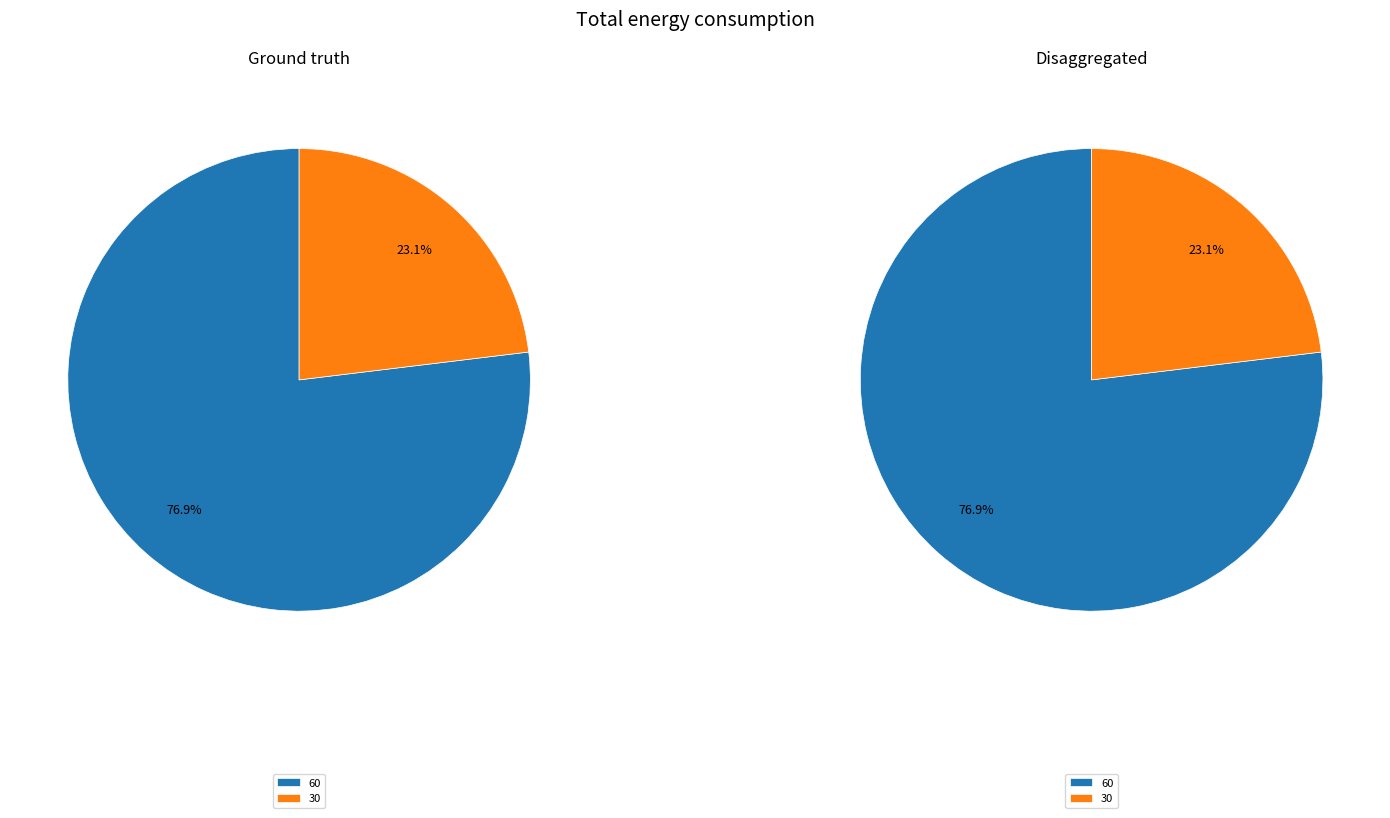

To the nearest percent, what percentage of the pie is 60?

77%